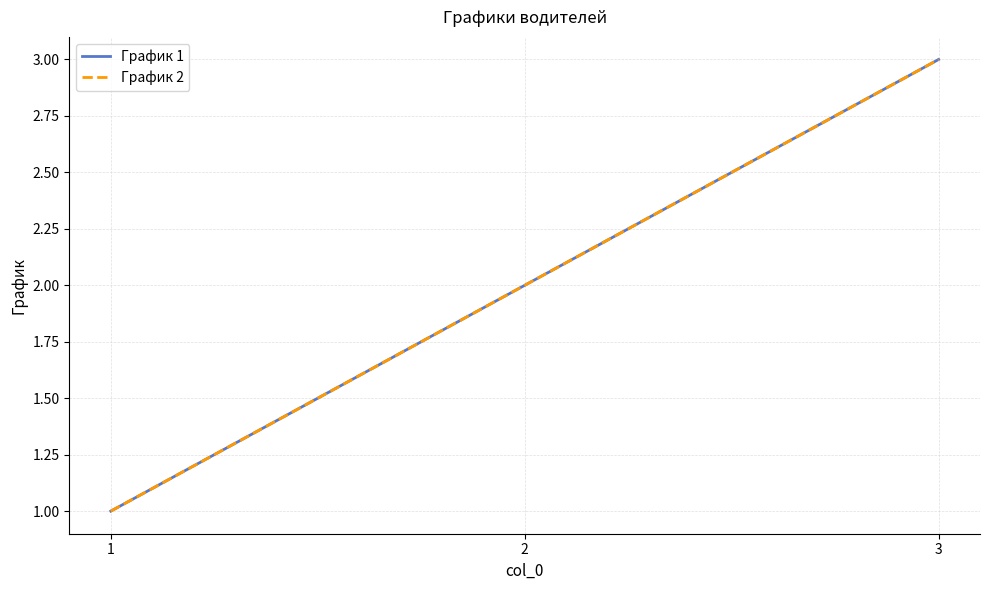

What is the sum of all График 1 values?

6